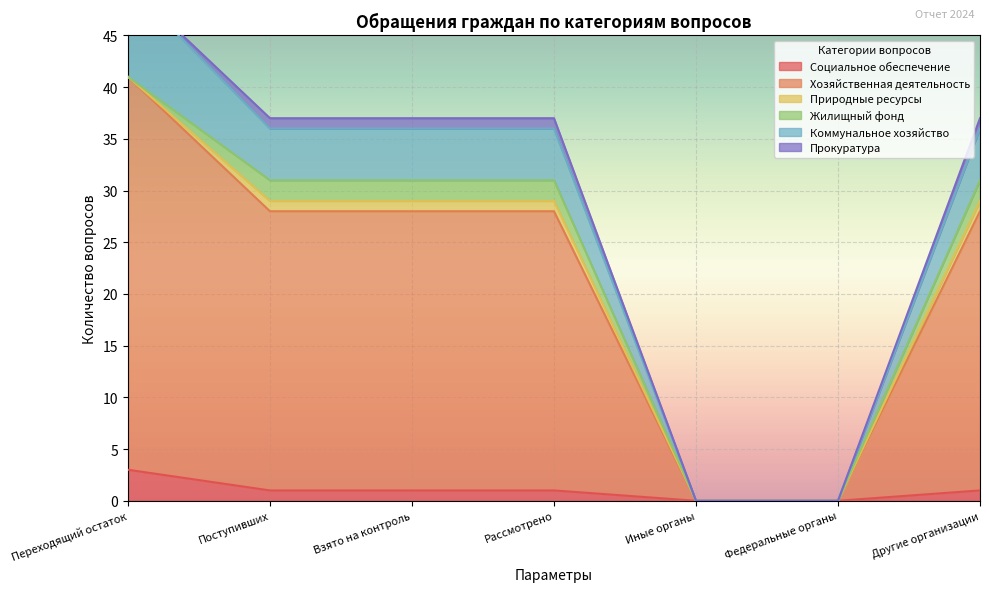

What position from the right is Федеральные органы?

2